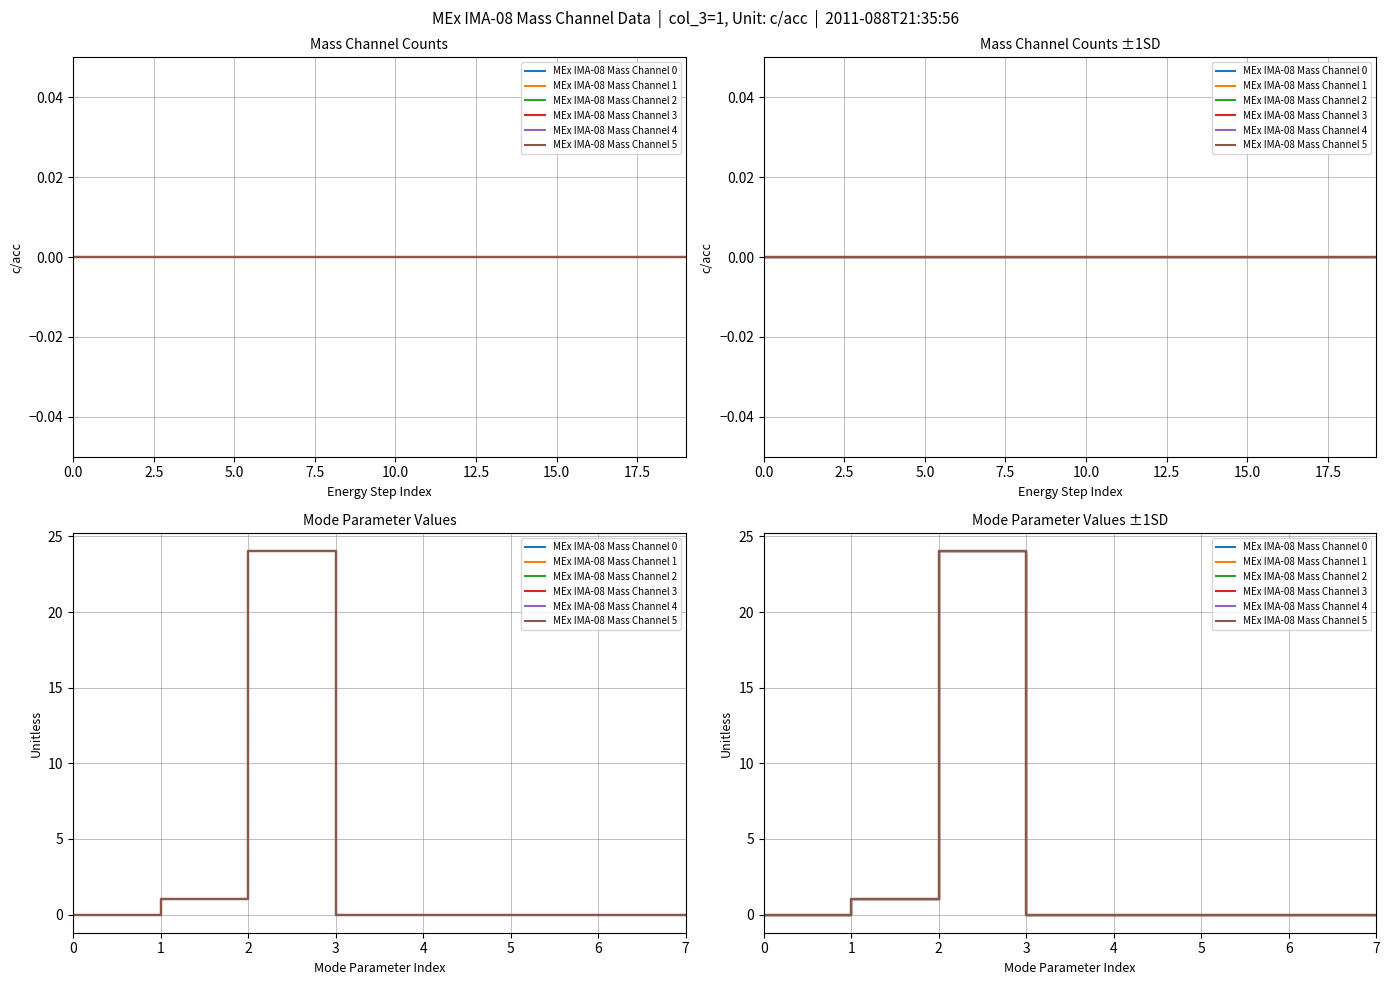

Reading right to left, transcribe all the data shown in this chart.

MEx IMA-08 Mass Channel 0: 0	0	0	0	0	24	1	0
MEx IMA-08 Mass Channel 1: 0	0	0	0	0	24	1	0
MEx IMA-08 Mass Channel 2: 0	0	0	0	0	24	1	0
MEx IMA-08 Mass Channel 3: 0	0	0	0	0	24	1	0
MEx IMA-08 Mass Channel 4: 0	0	0	0	0	24	1	0
MEx IMA-08 Mass Channel 5: 0	0	0	0	0	24	1	0